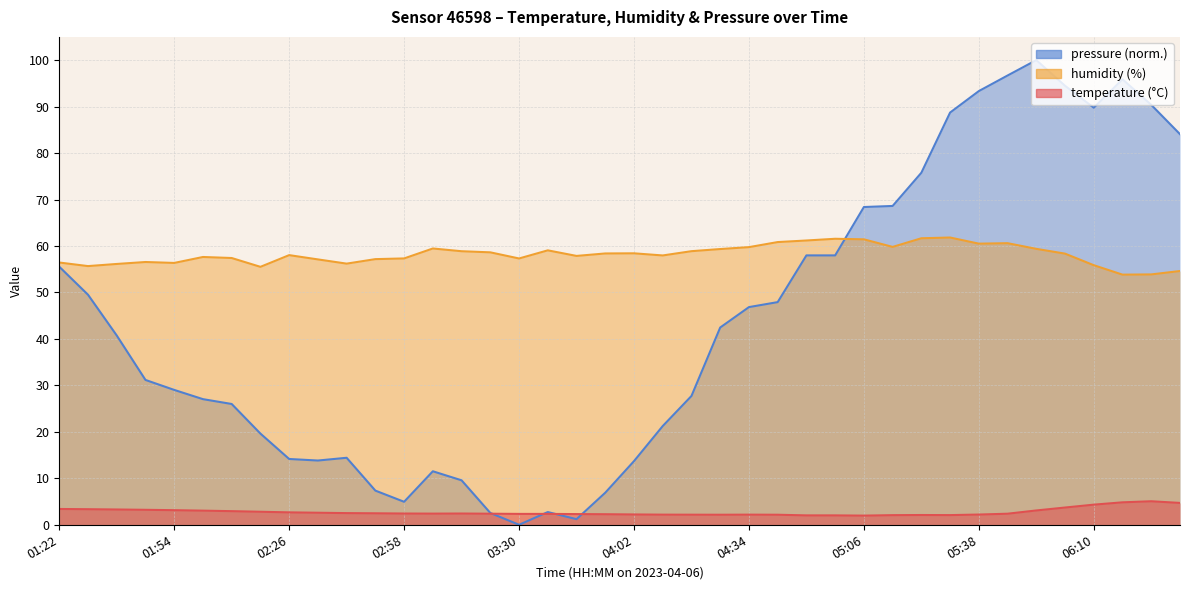

How many values in the humidity series exceed 58?

21